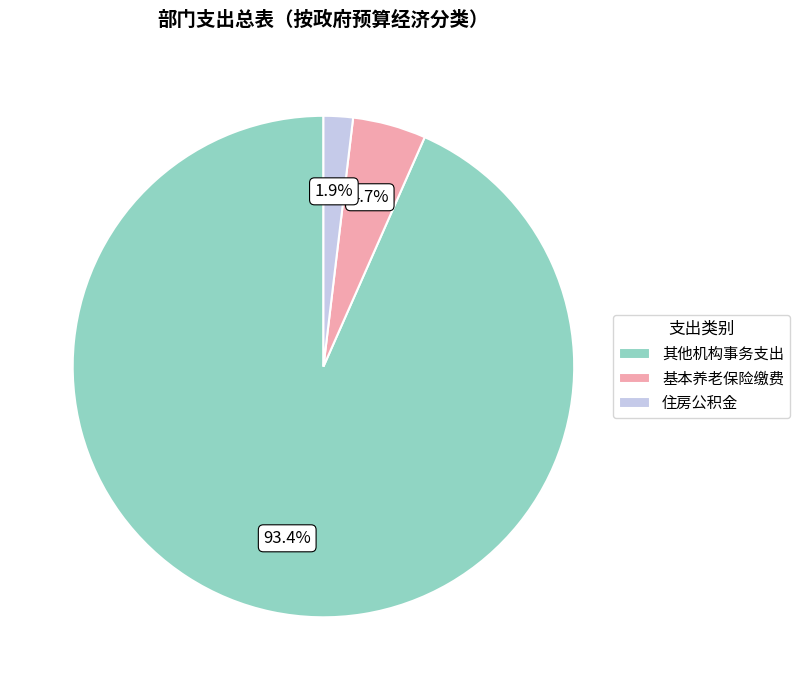

How many segments does this pie chart have?

3